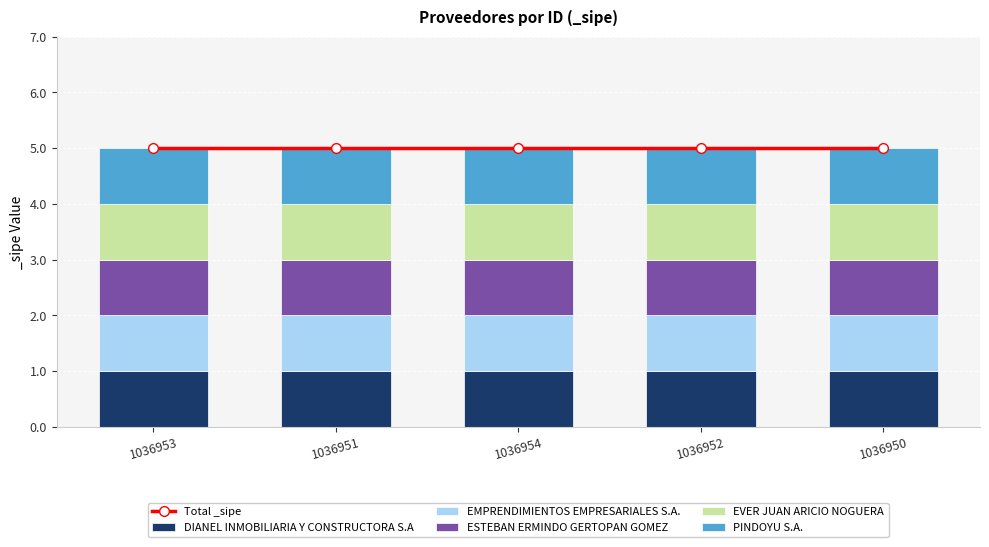

Which series has the largest range (max minus min)?

Total _sipe